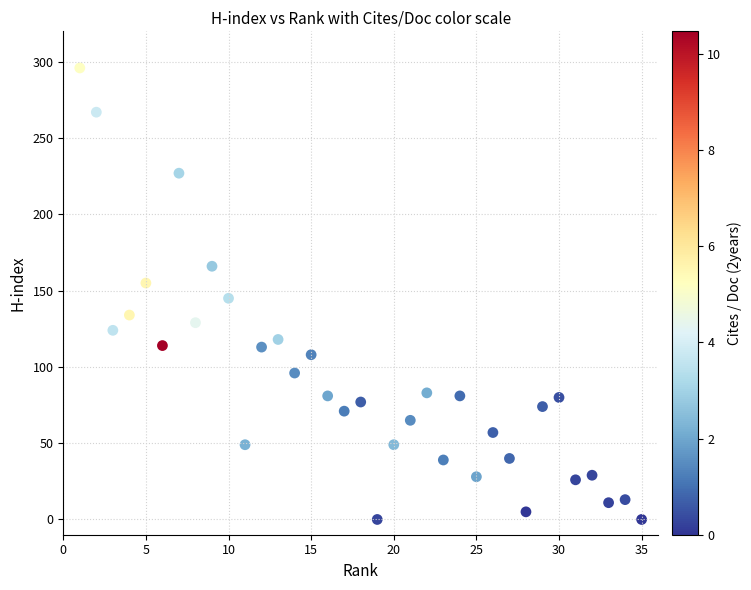

What is the range of Y values (max minus min)?

296